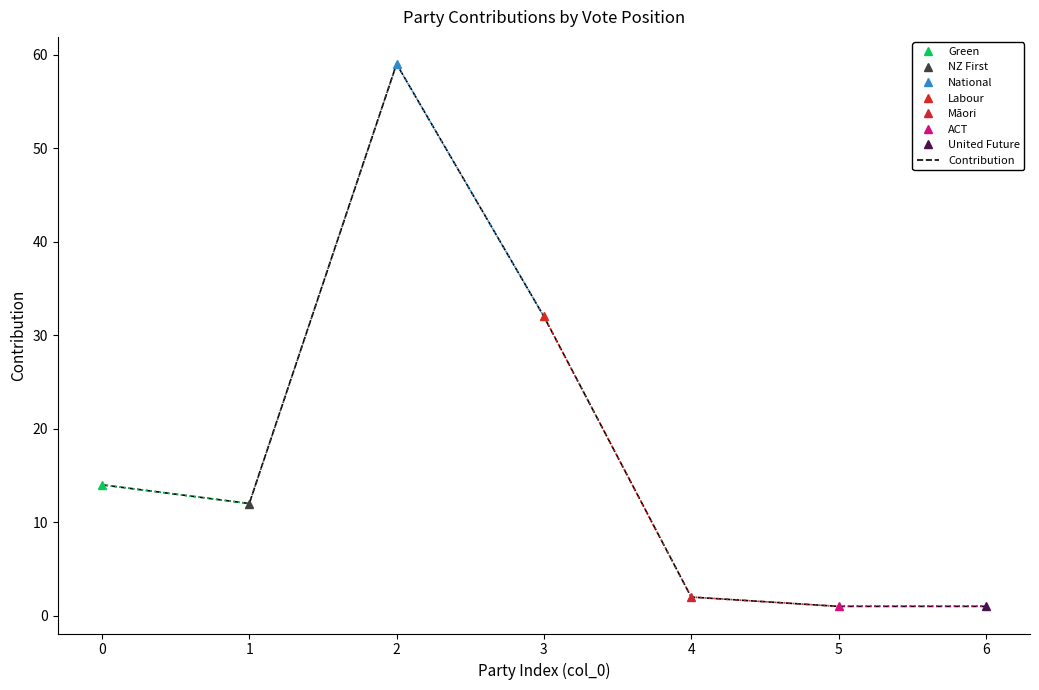

Is this an area chart (filled region under the line)?

No